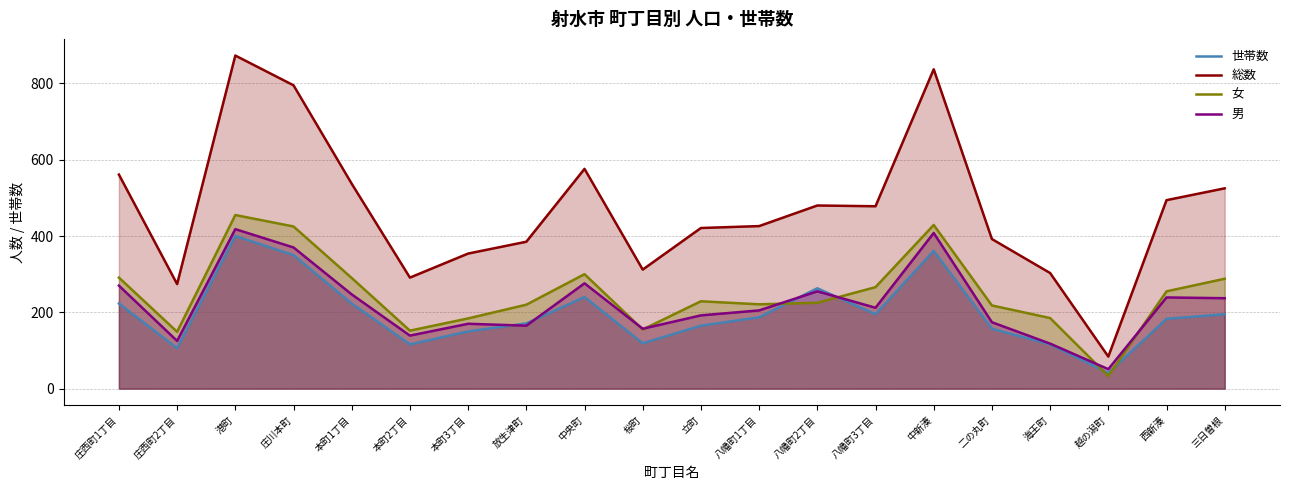

How many lines are shown in the chart?

4